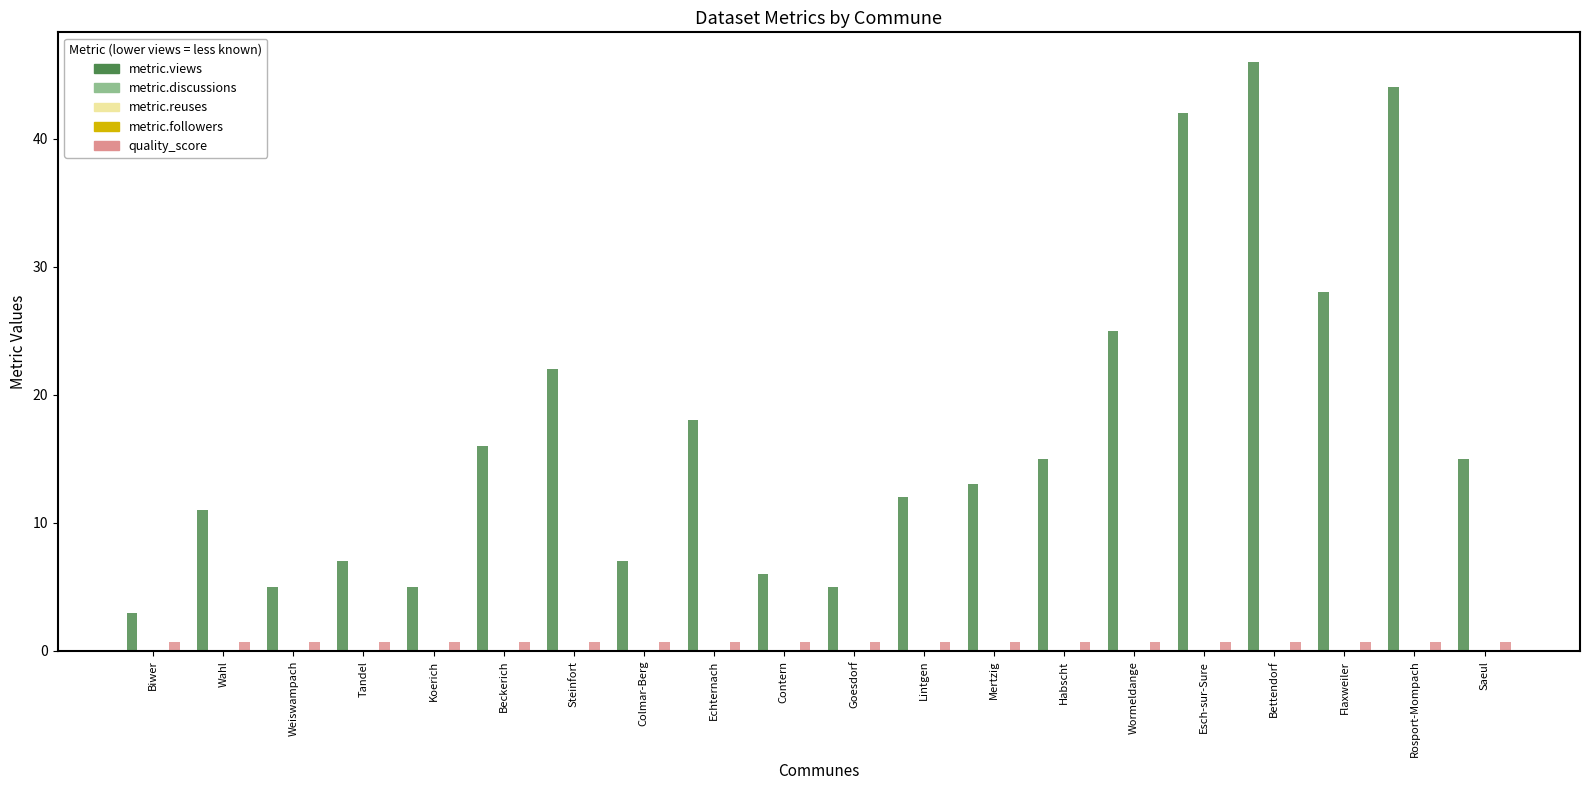

Between Tandel and Wahl, which is larger?

Wahl